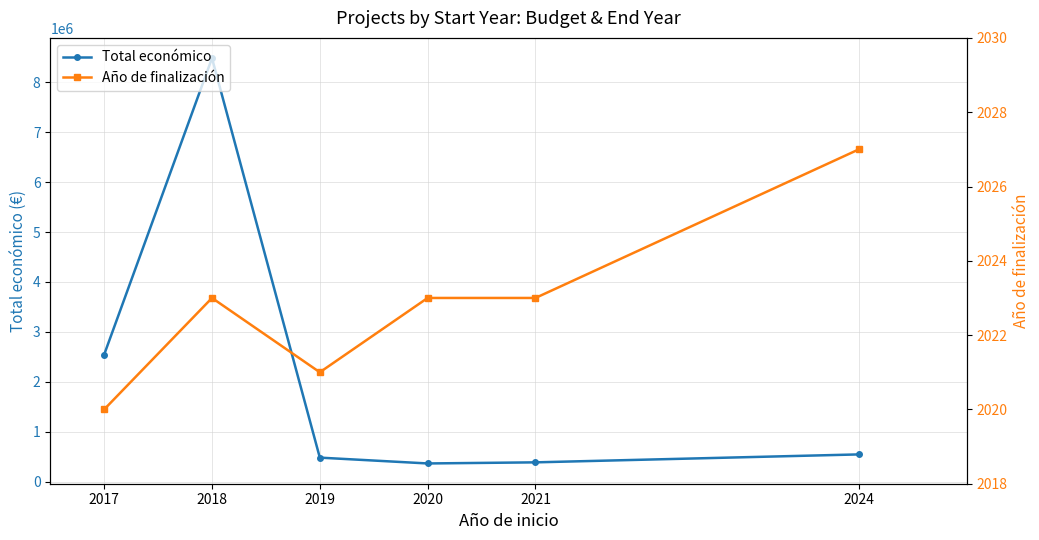

List the labels in order of Total económico value, smallest first.

2020, 2021, 2019, 2024, 2017, 2018